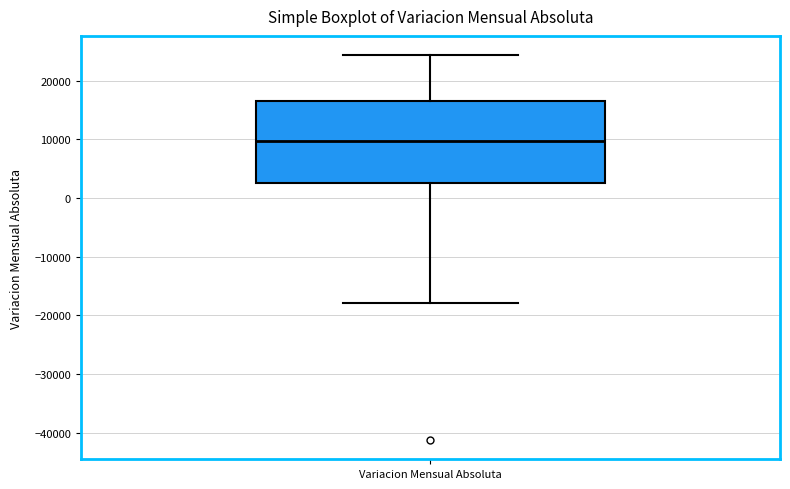

Where does the upper whisker of the box for Variacion Mensual Absoluta end on the y-axis? The values are not printed on the chart, so give them approximately, as read against the axis.

24000